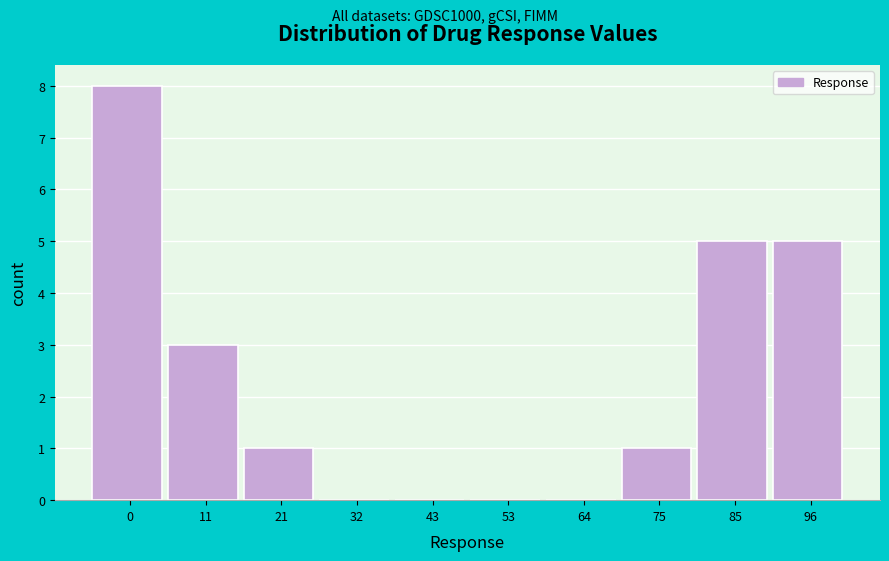

Reading left to right, transcribe all the data shown in this chart.

0=8	11=3	21=1	32=0	43=0	53=0	64=0	75=1	85=5	96=5